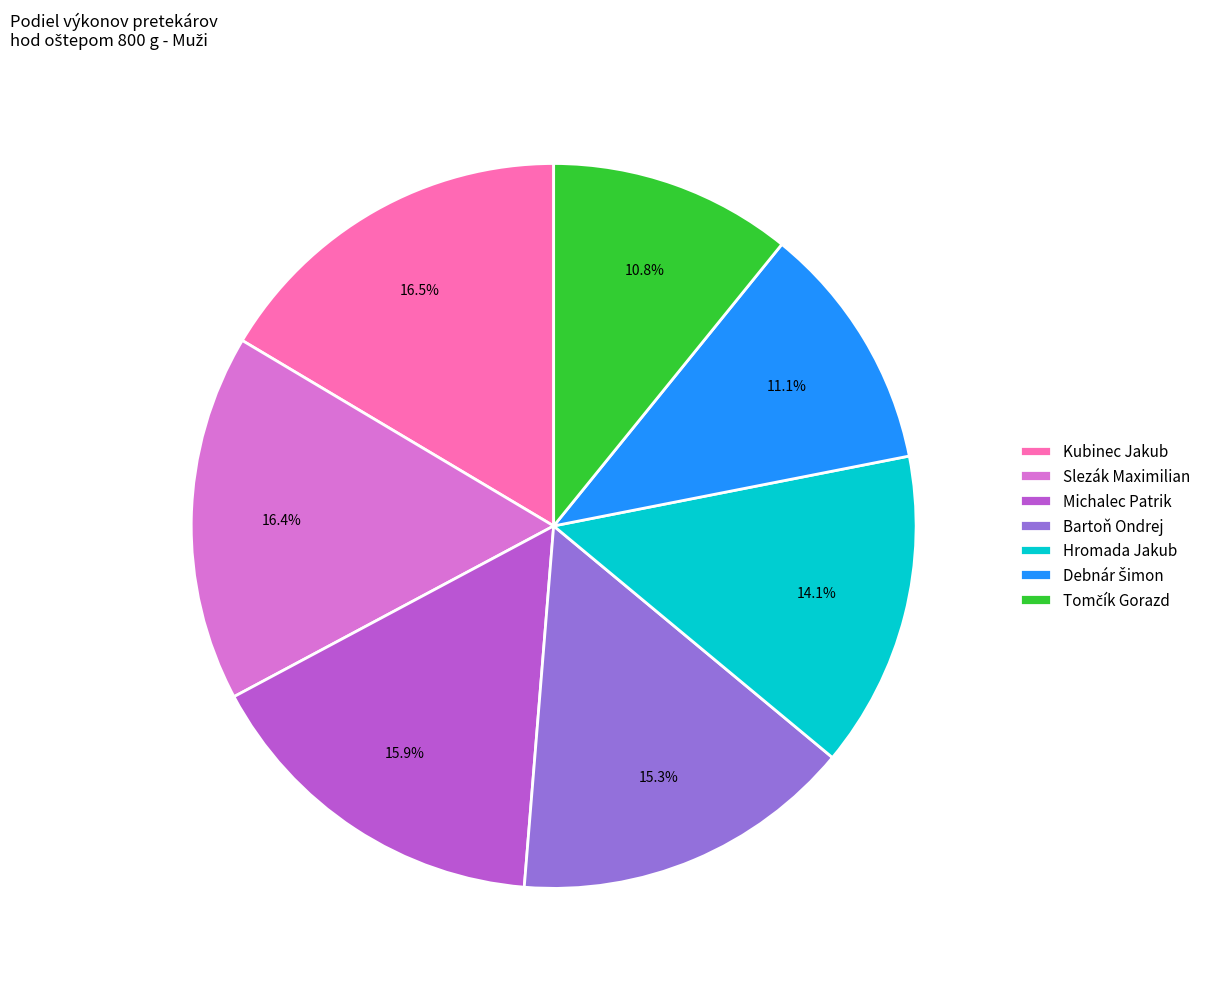

Does any single category account for the majority?

No